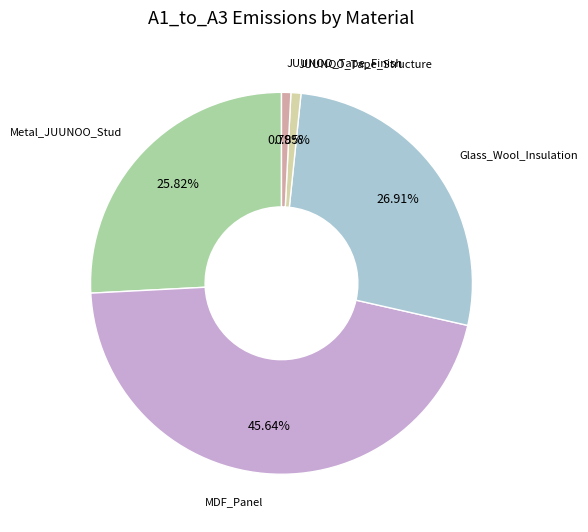

Does any single category account for the majority?

No